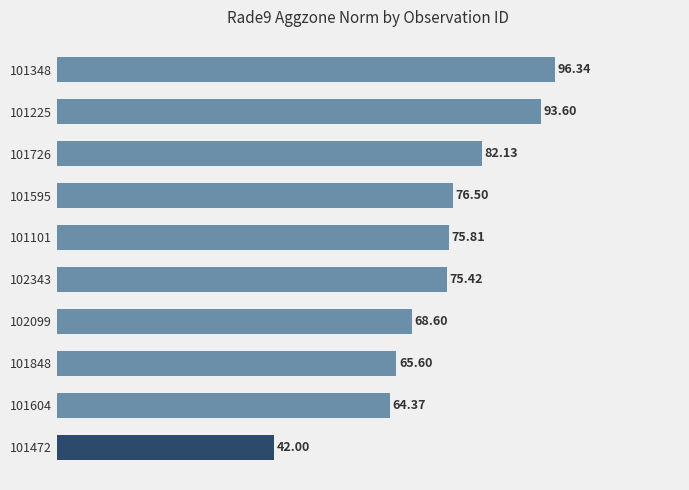

Between 101472 and 102099, which is larger?

102099